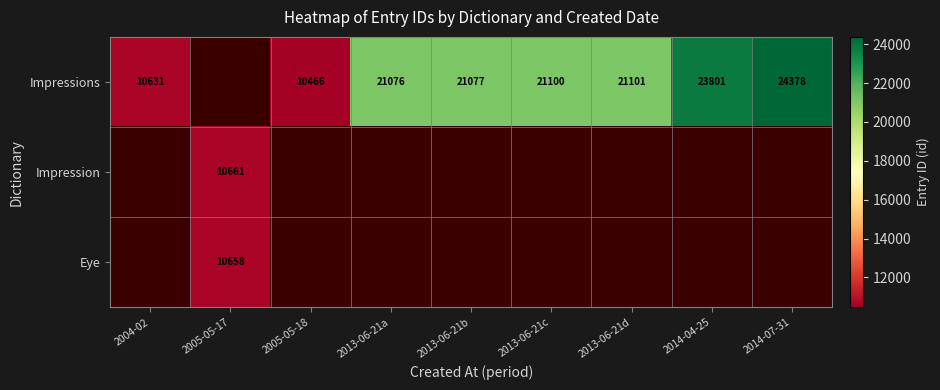

What is the difference between the Impressions values at 2014-07-31 and 2013-06-21d?

3277